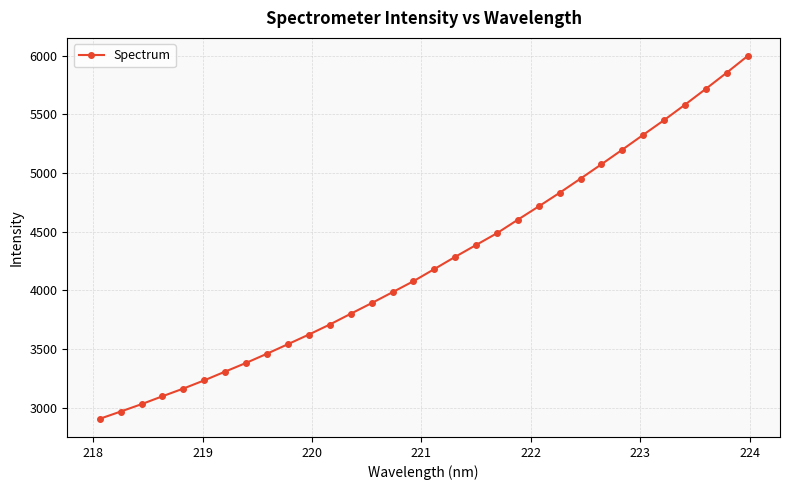

What is the difference between the maximum and minimum values?

3091.6